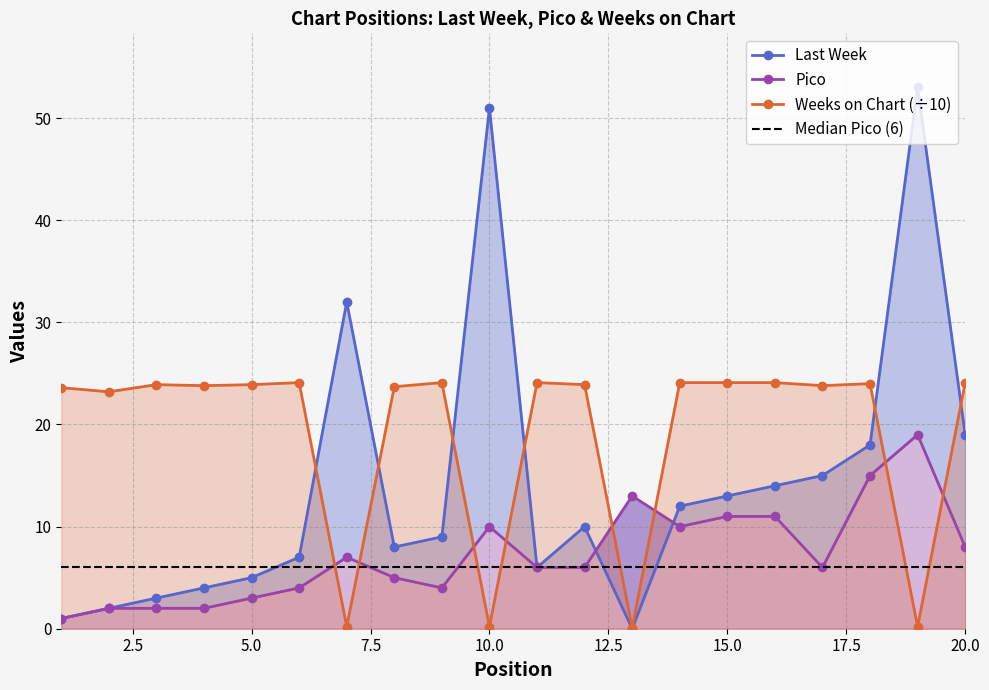

How many data points in Weeks on Chart are above 23?

16